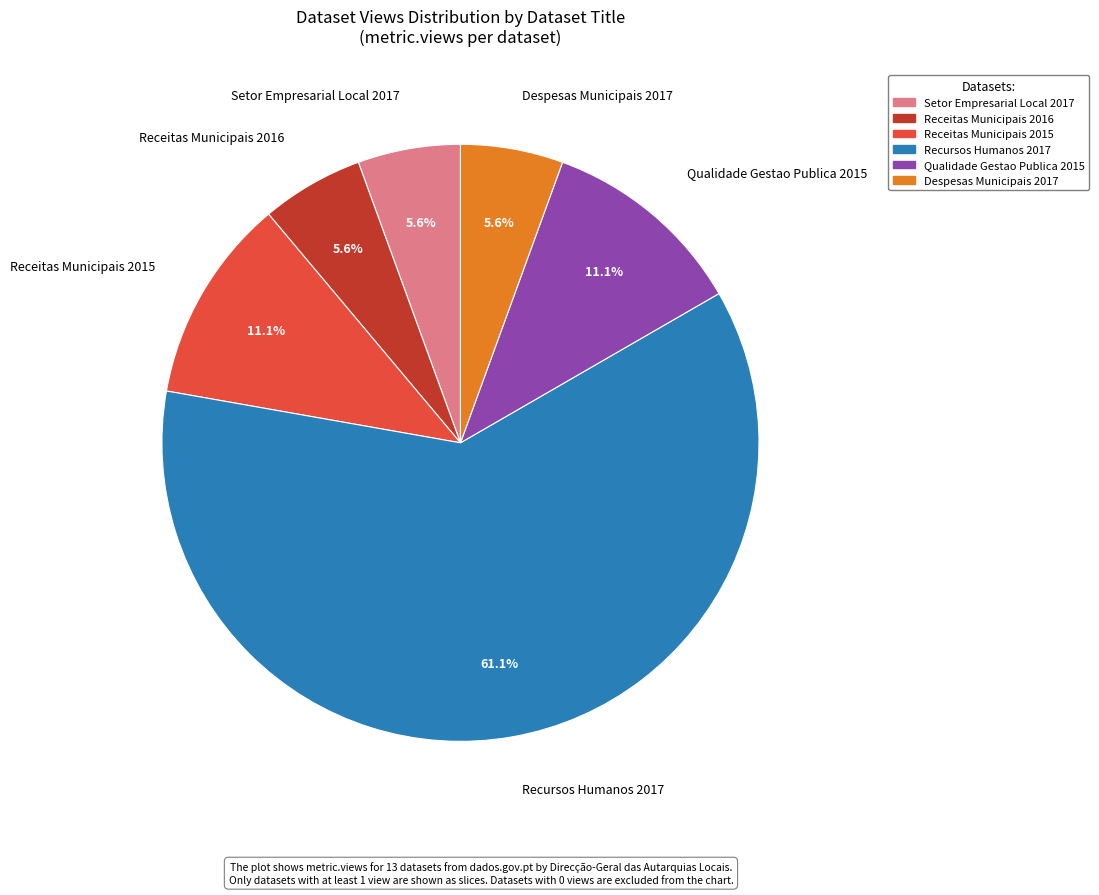

How many segments does this pie chart have?

6